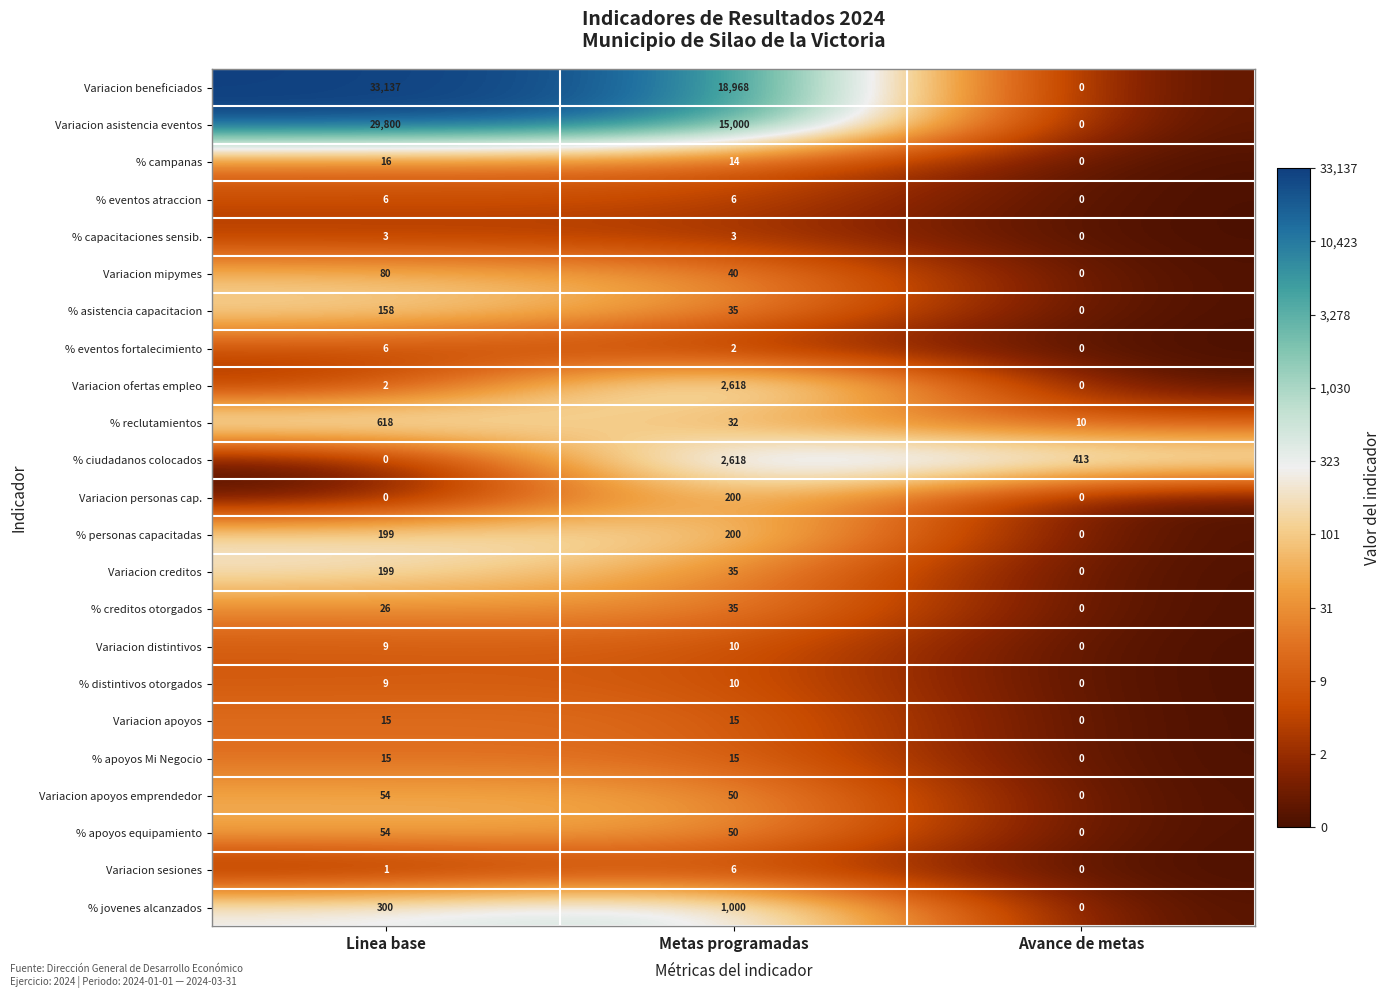

At which category is the sum across all series the highest?

Linea base